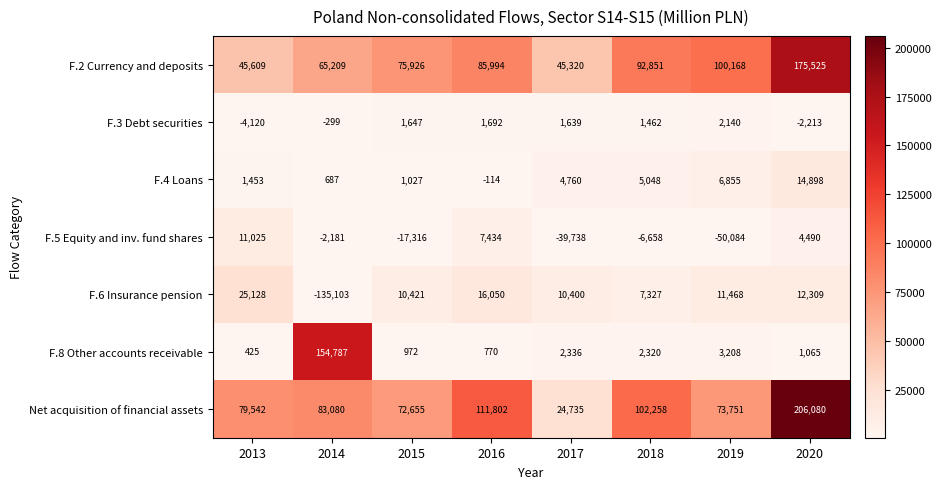

Which label corresponds to the largest value in the chart?

2020